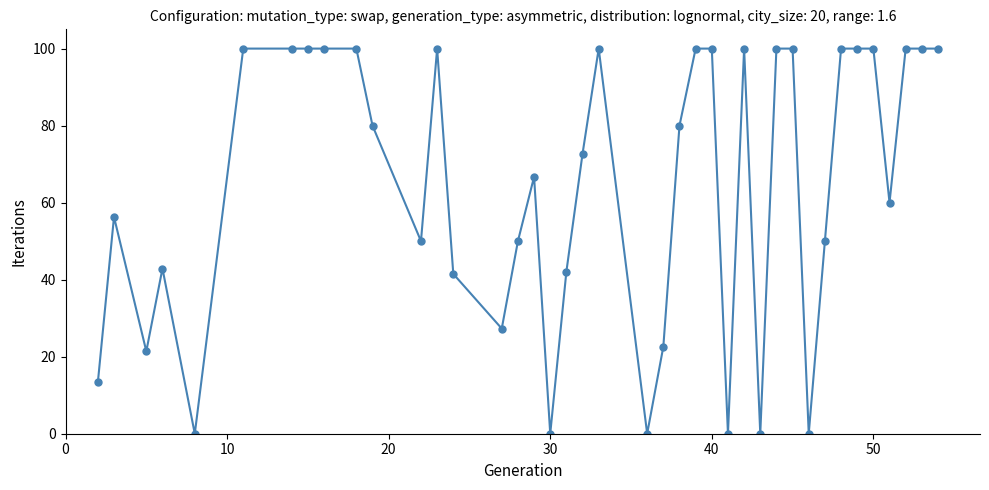

What is the average value?

64.4